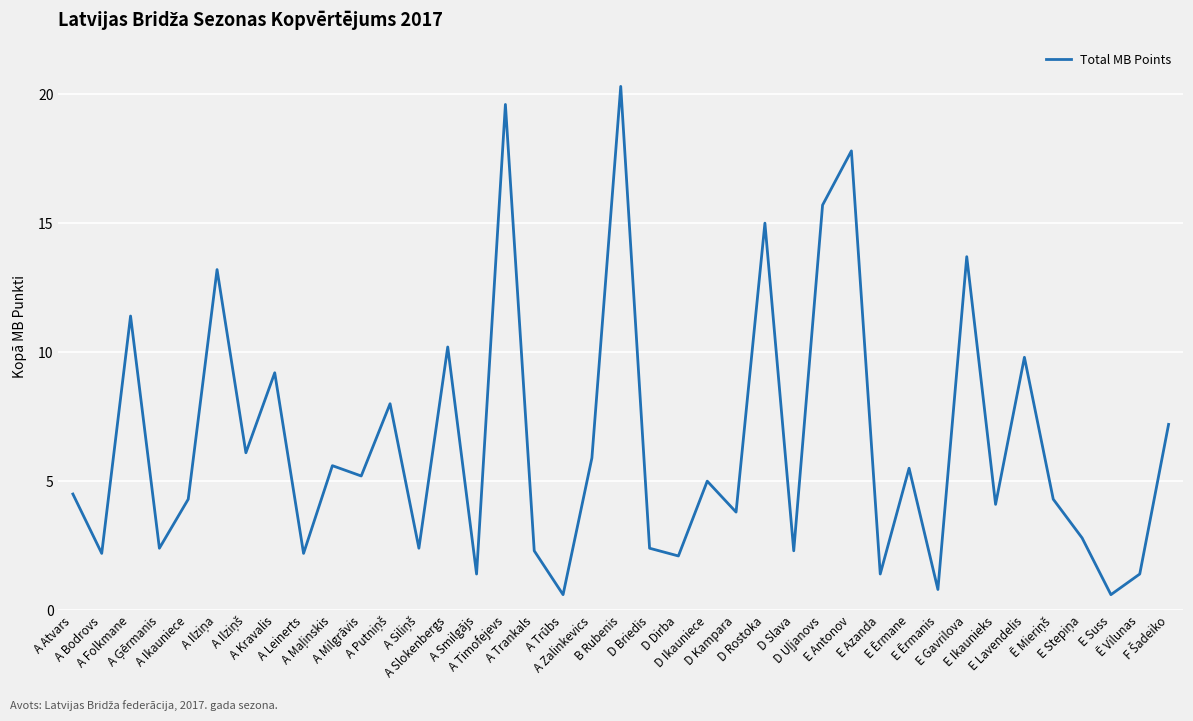

What is the maximum value shown in the chart?

20.3